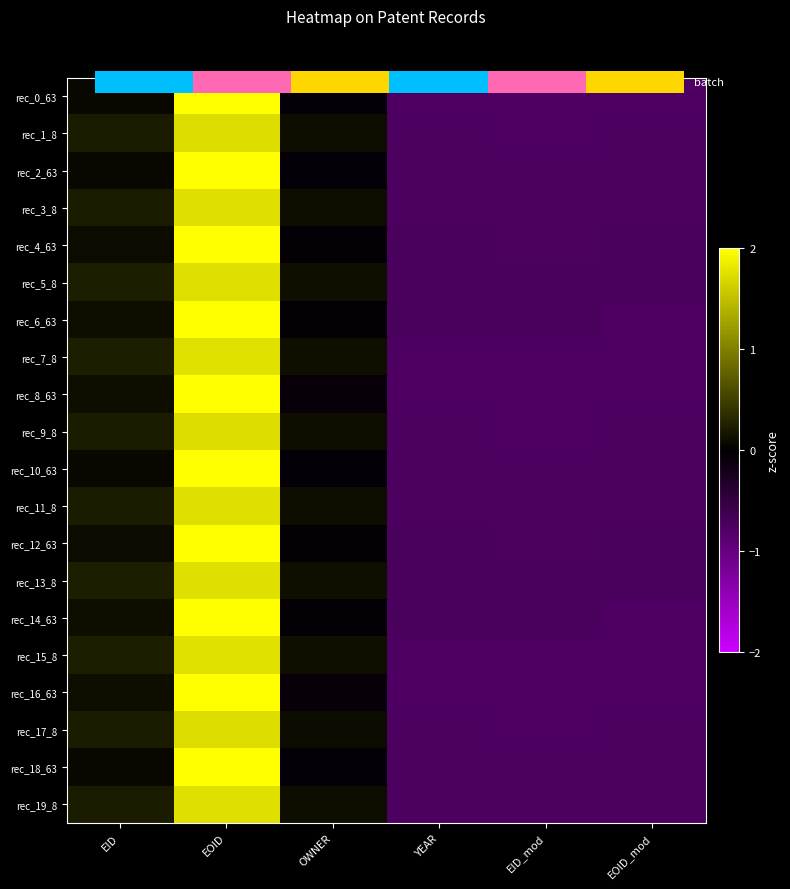

What is the difference between the second highest and second lowest values in the rec_17_8 series?

1.0